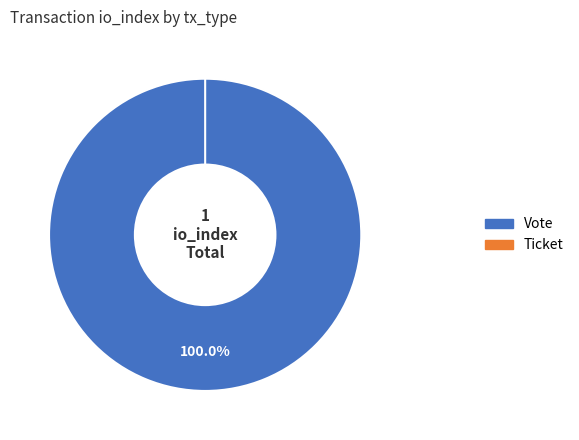

To the nearest percent, what is the difference between the largest and smallest slice percentages?

100%